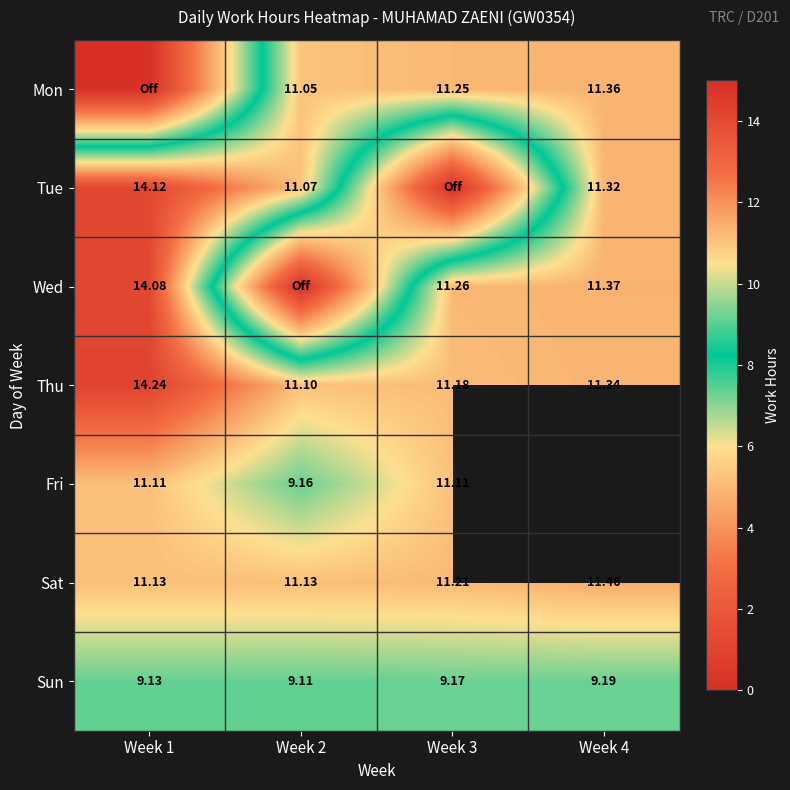

At which category is the sum across all series the highest?

Week 1